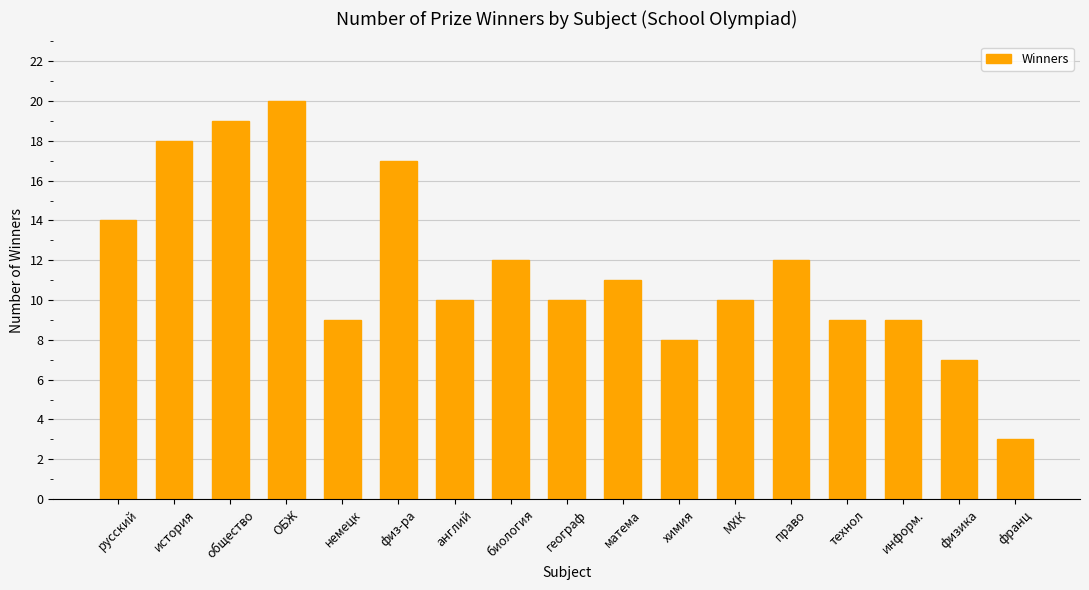

What position from the right is русский?

17